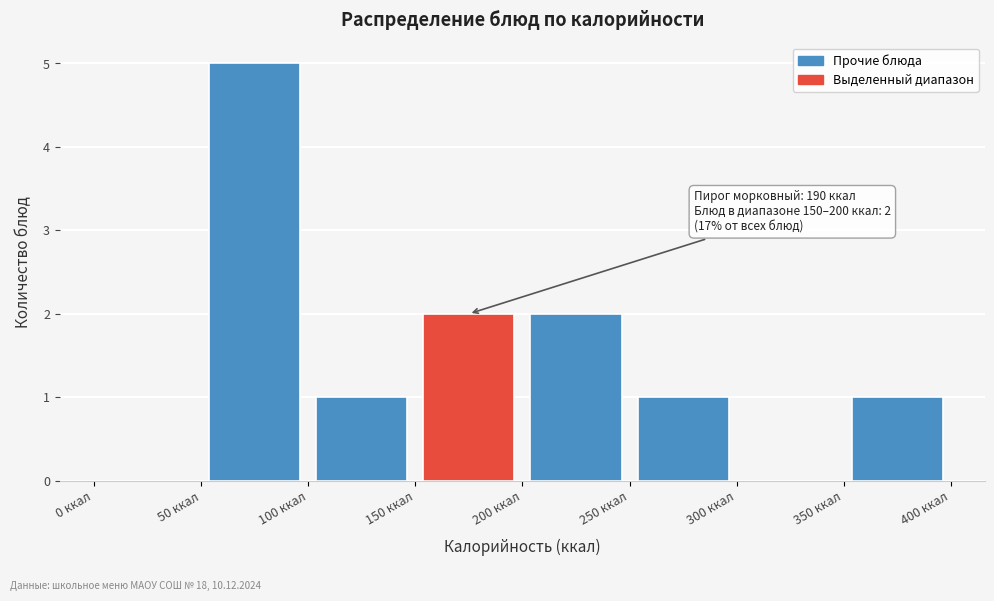

Which range on the x-axis has the tallest bar?

50 to 100